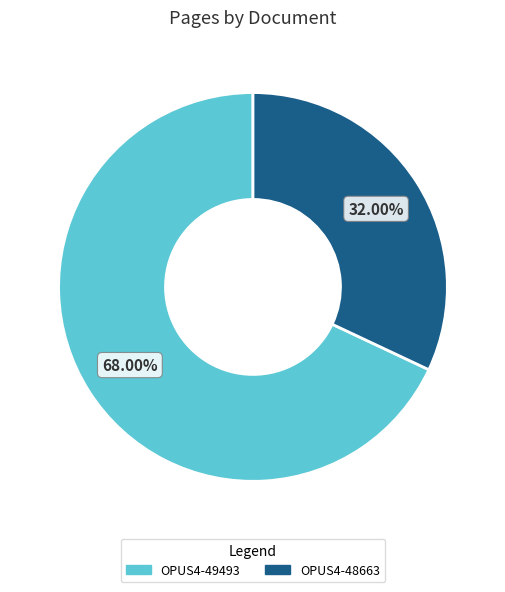

Which slice is the smallest?

OPUS4-48663